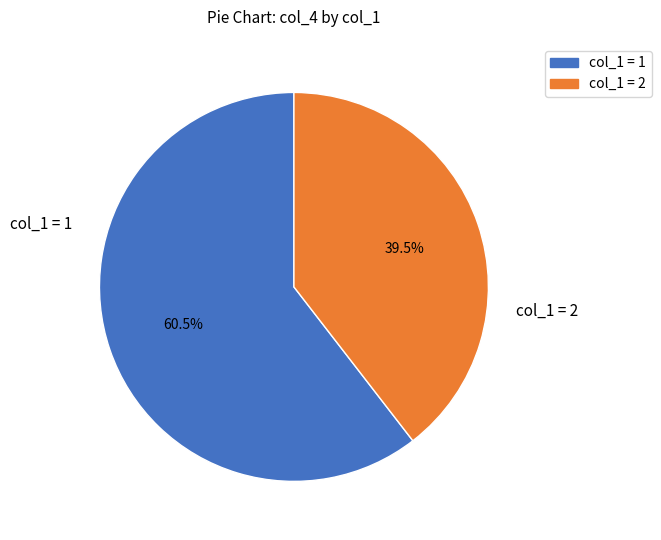

Do col_1 = 2 and col_1 = 1 together represent more than half of the pie?

Yes